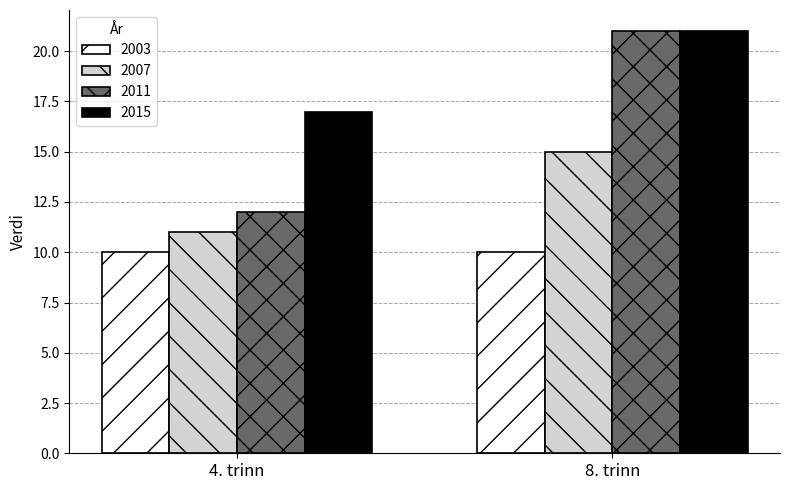

What is the sum of the 2003 values at 4. trinn and 8. trinn?

20